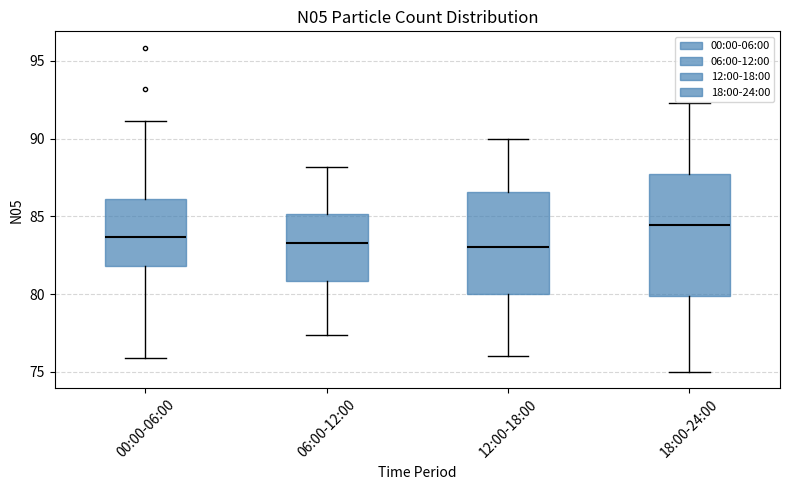

Which box is the tallest, from its lower edge to its upper edge?

18:00-24:00